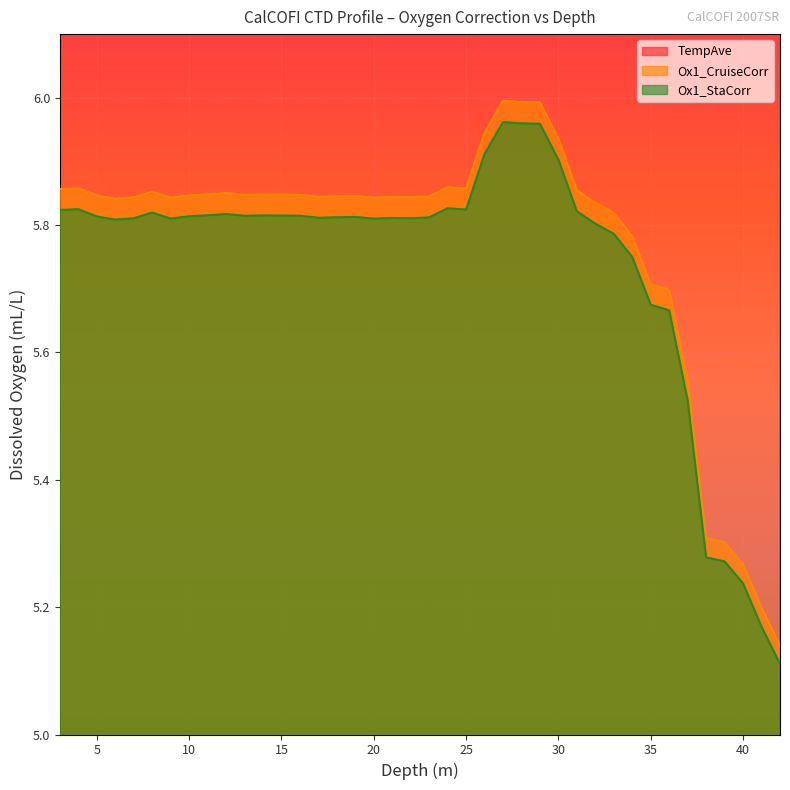

What is the total value across all series at 35?

26.8